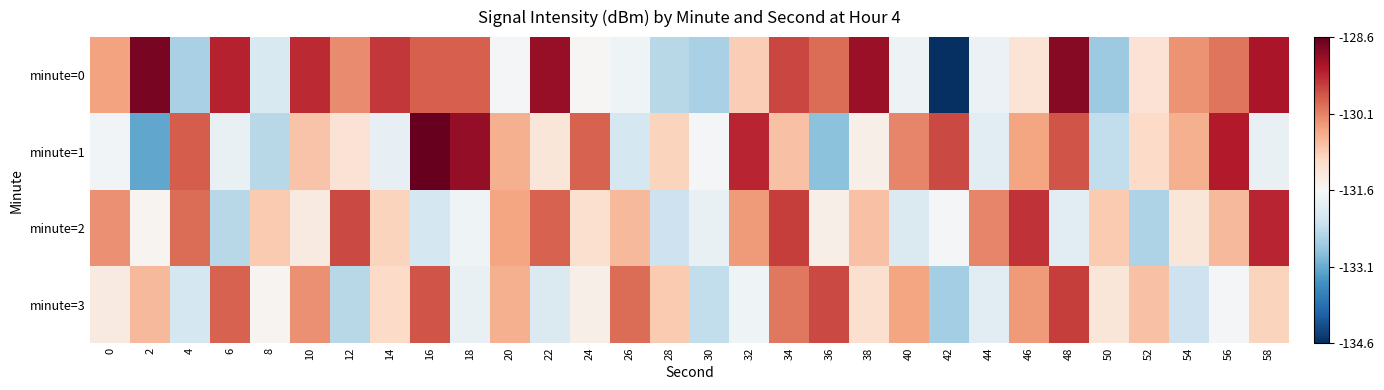

Which has a higher value, 56 or 44?

56